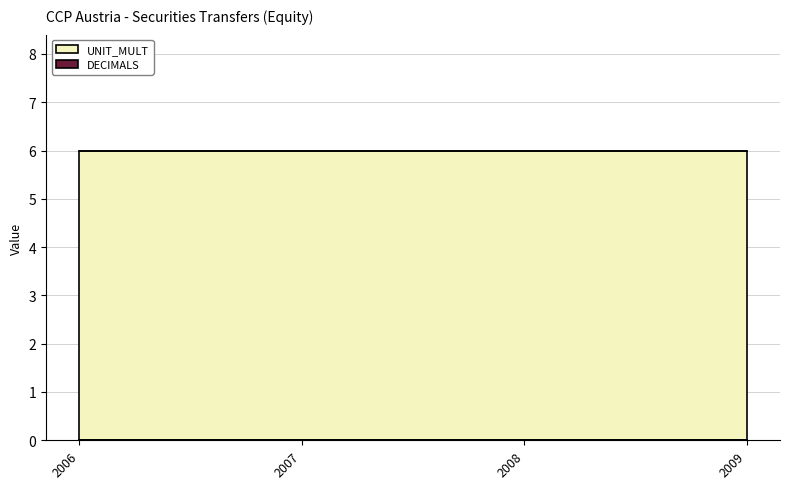

Reading right to left, extract all data points from this chart.

DECIMALS: 0	0	0	0
UNIT_MULT: 6	6	6	6